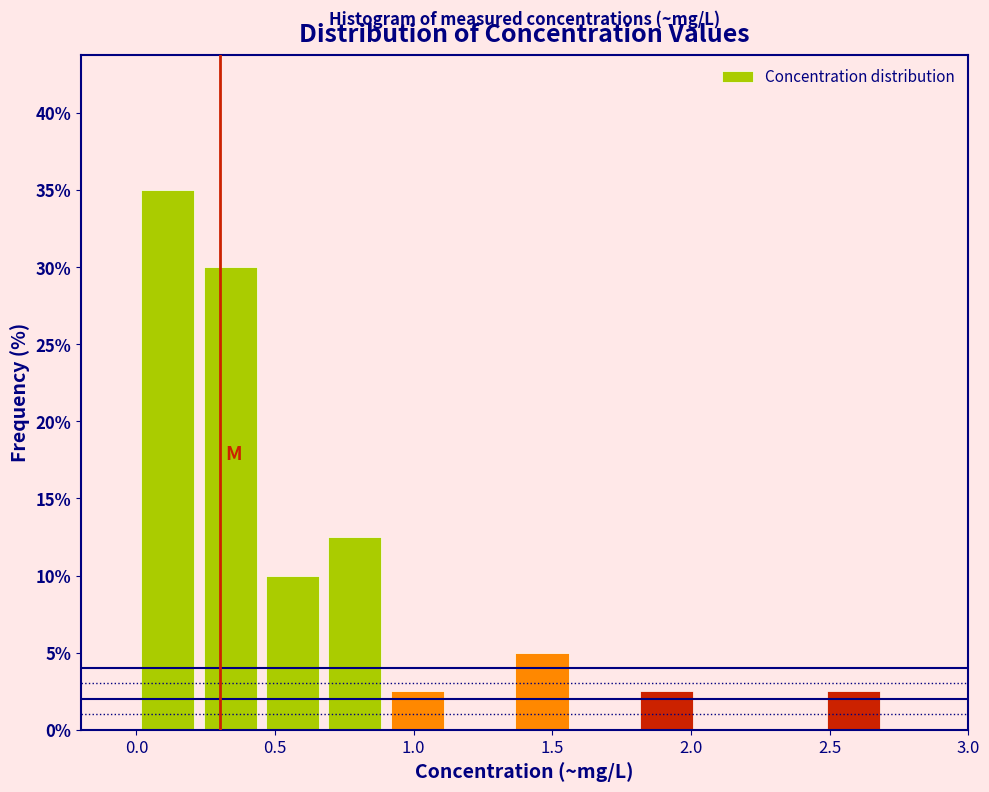

Over which range of the x-axis is the bar tallest?

0.000 to 0.225